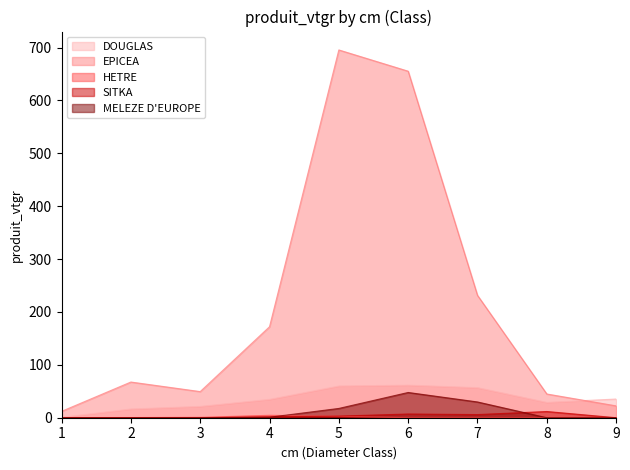

What are all the series names shown in the legend?

DOUGLAS, EPICEA, HETRE, SITKA, MELEZE D'EUROPE